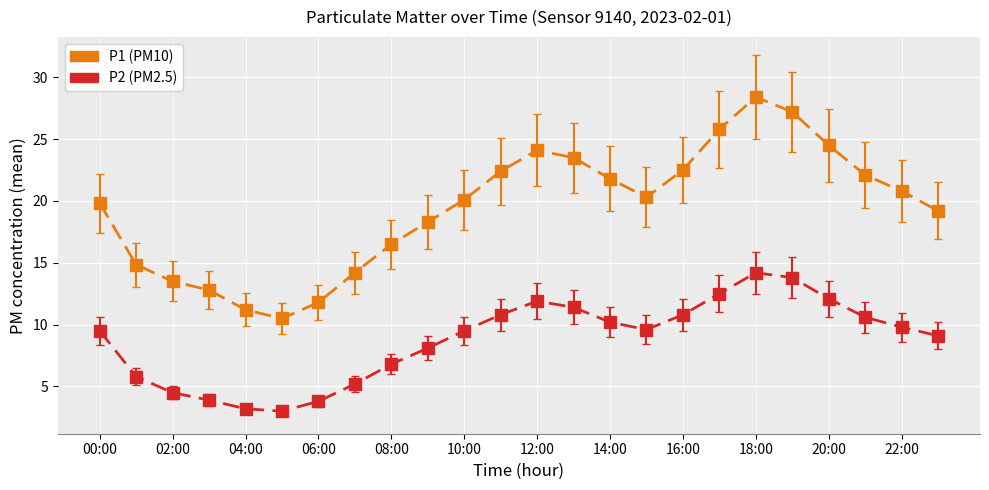

What is the minimum value shown in the chart?

3.0